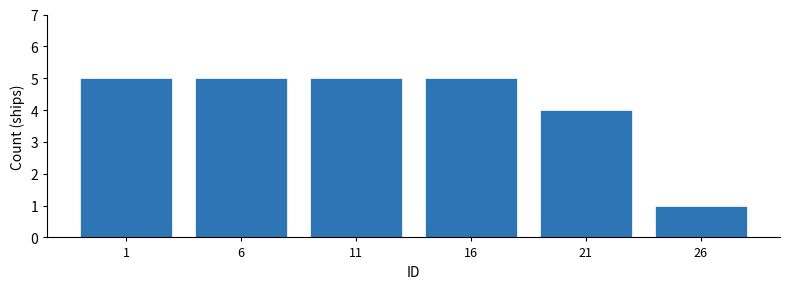

Reading left to right, transcribe all the data shown in this chart.

5	5	5	5	4	1